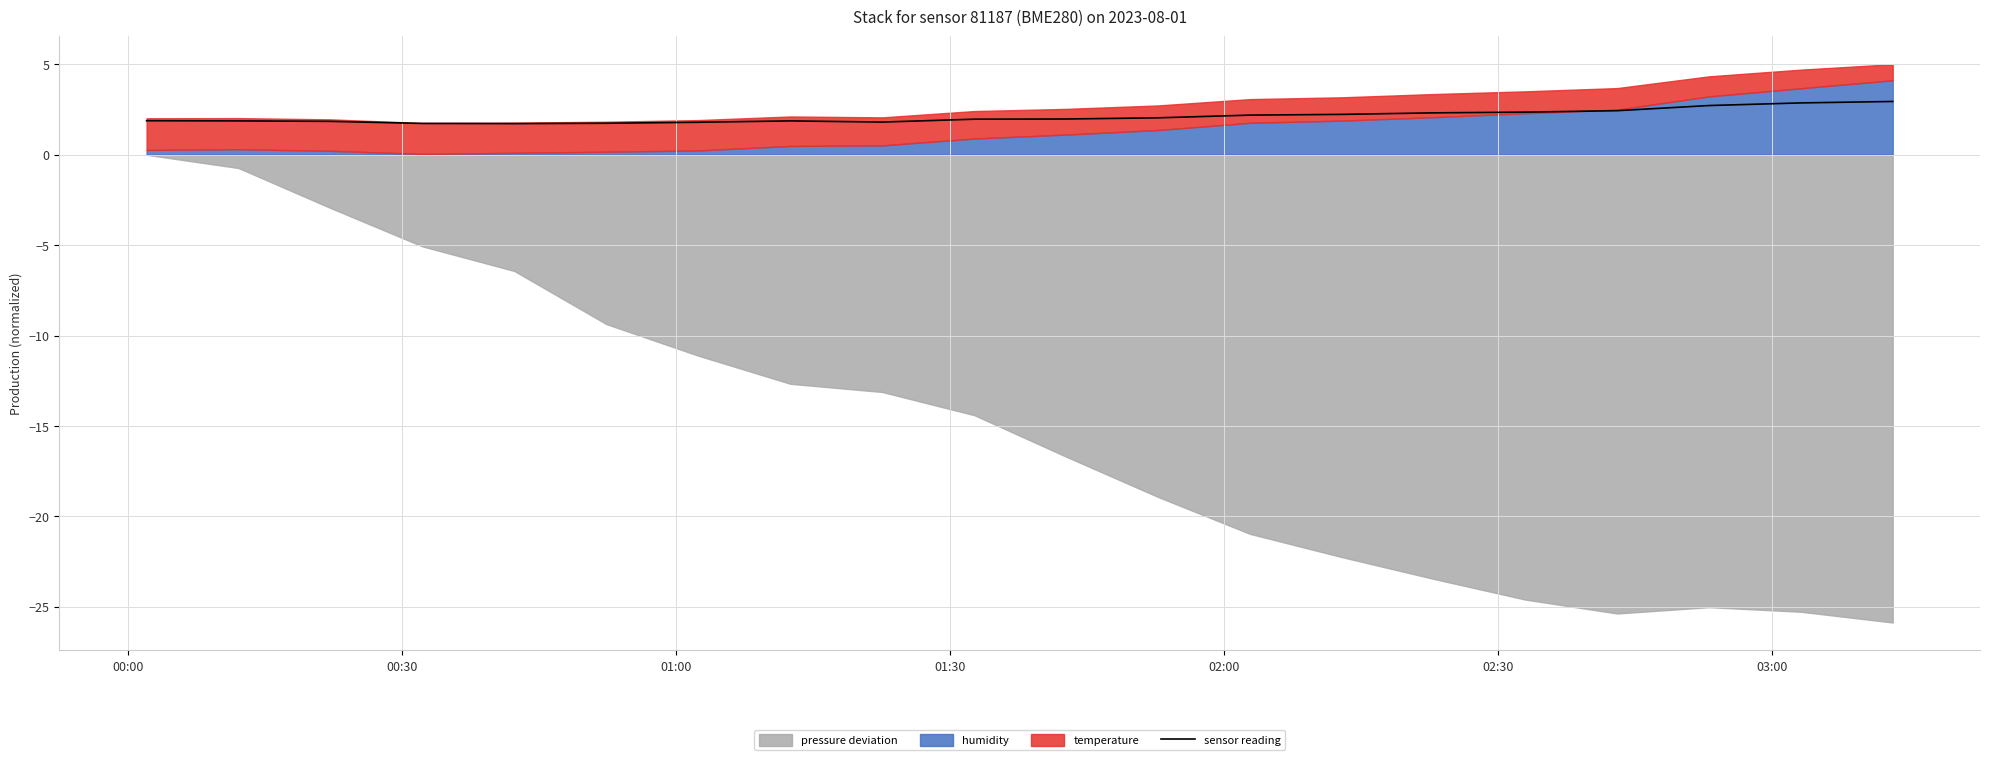

What is the lowest value of the sensor reading series?

1.7